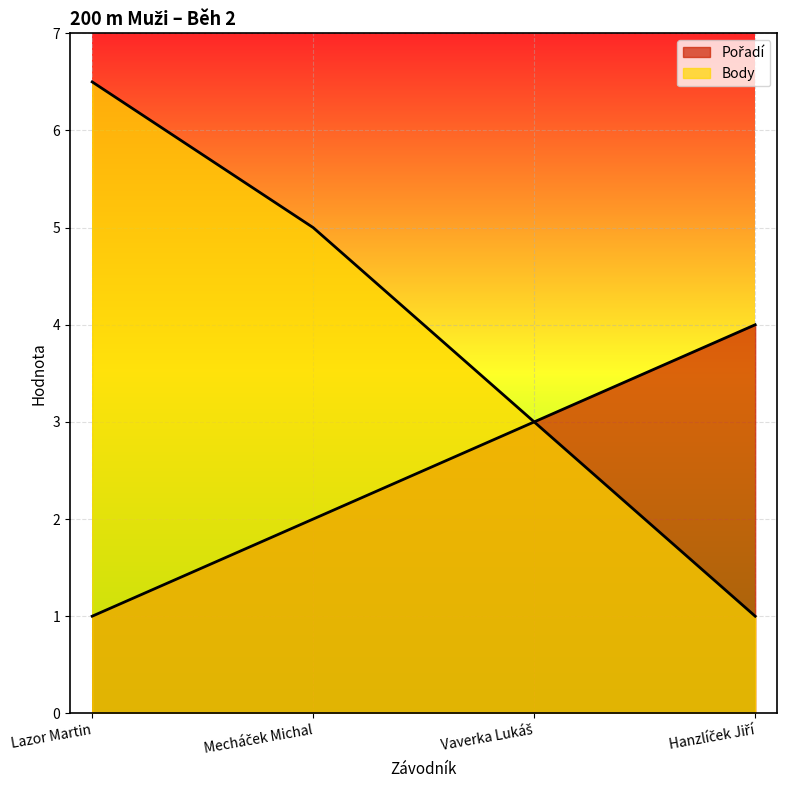

What is the total value across all series at Hanzlíček Jiří?

5.0